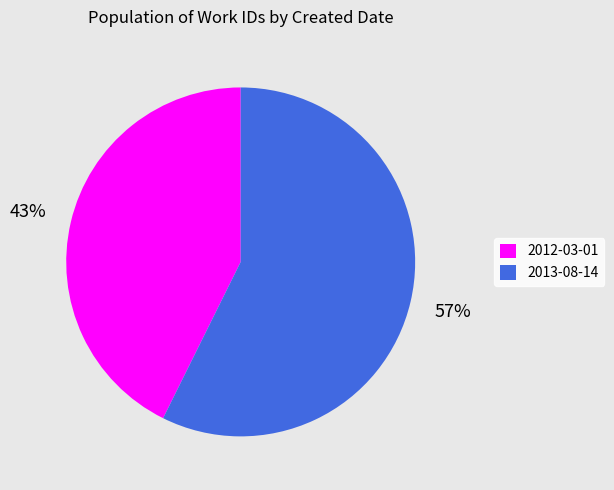

To the nearest percent, what percentage of the pie is 2013-08-14?

57%